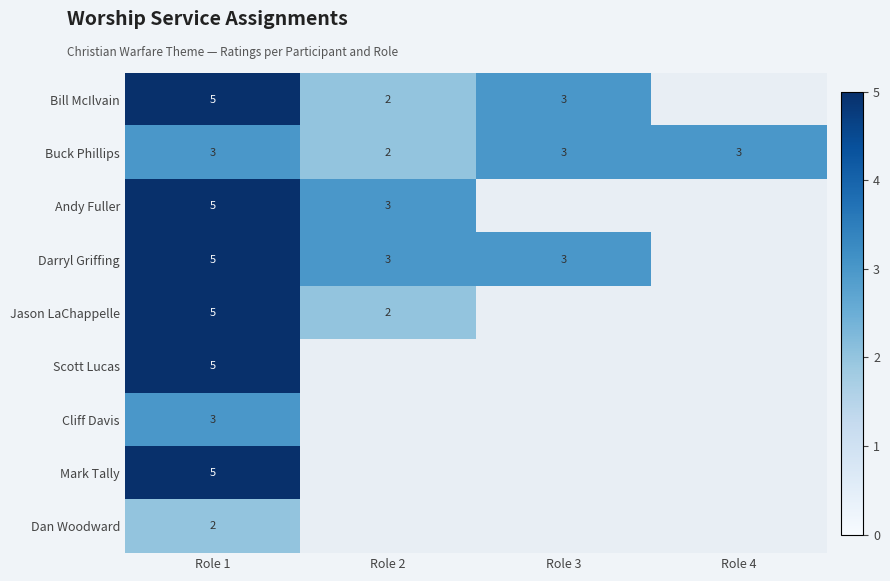

The Cliff Davis series shows 3 at Role 1. True or false?

True